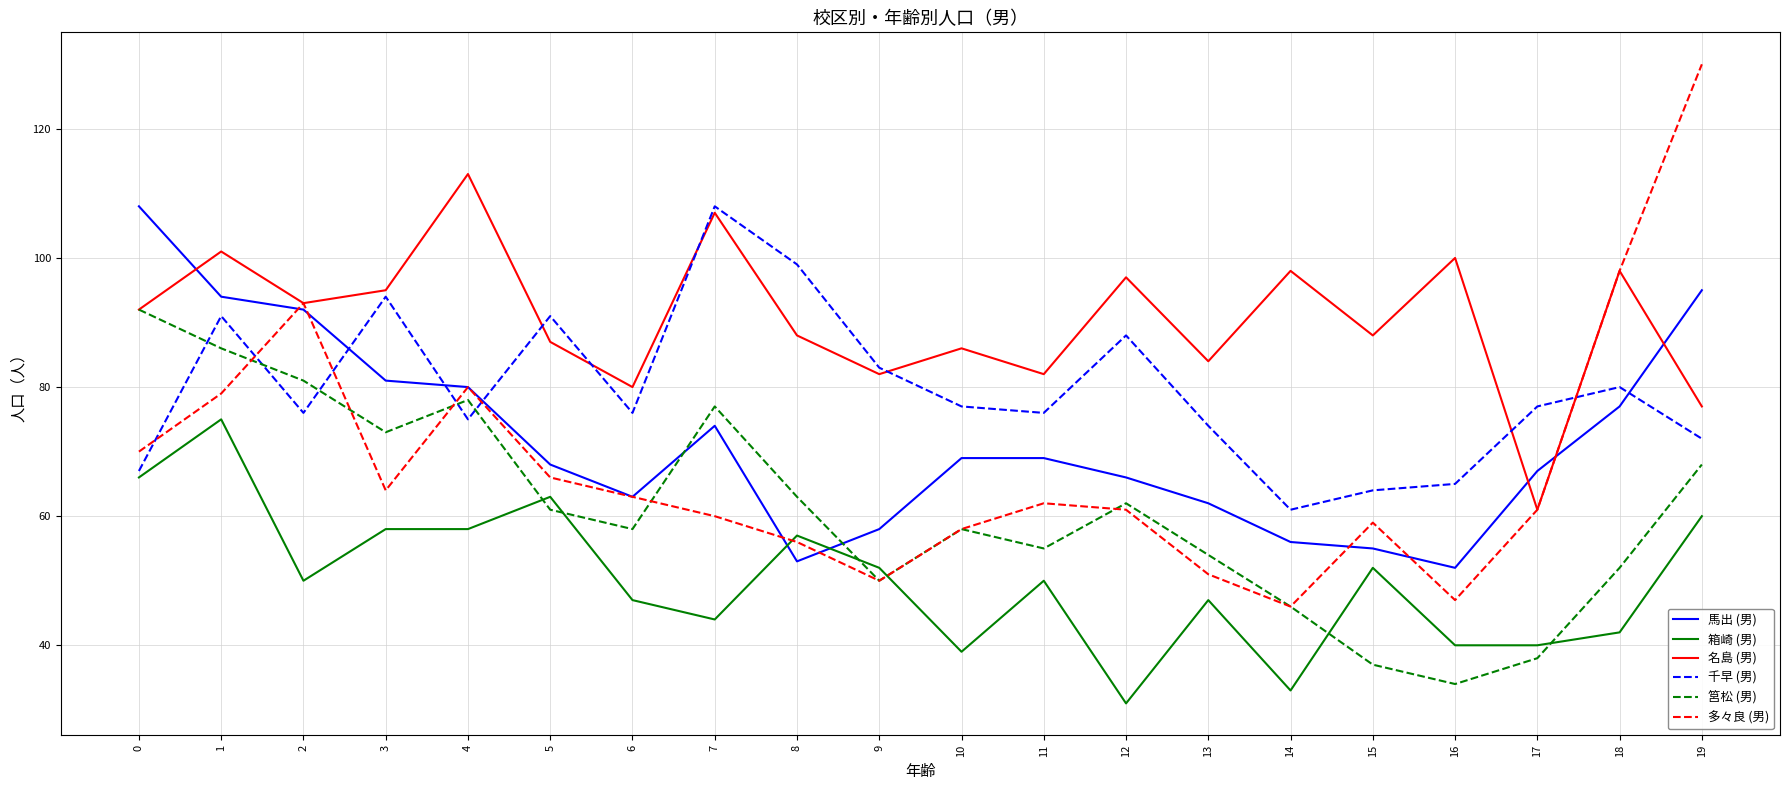

How many lines are shown in the chart?

6